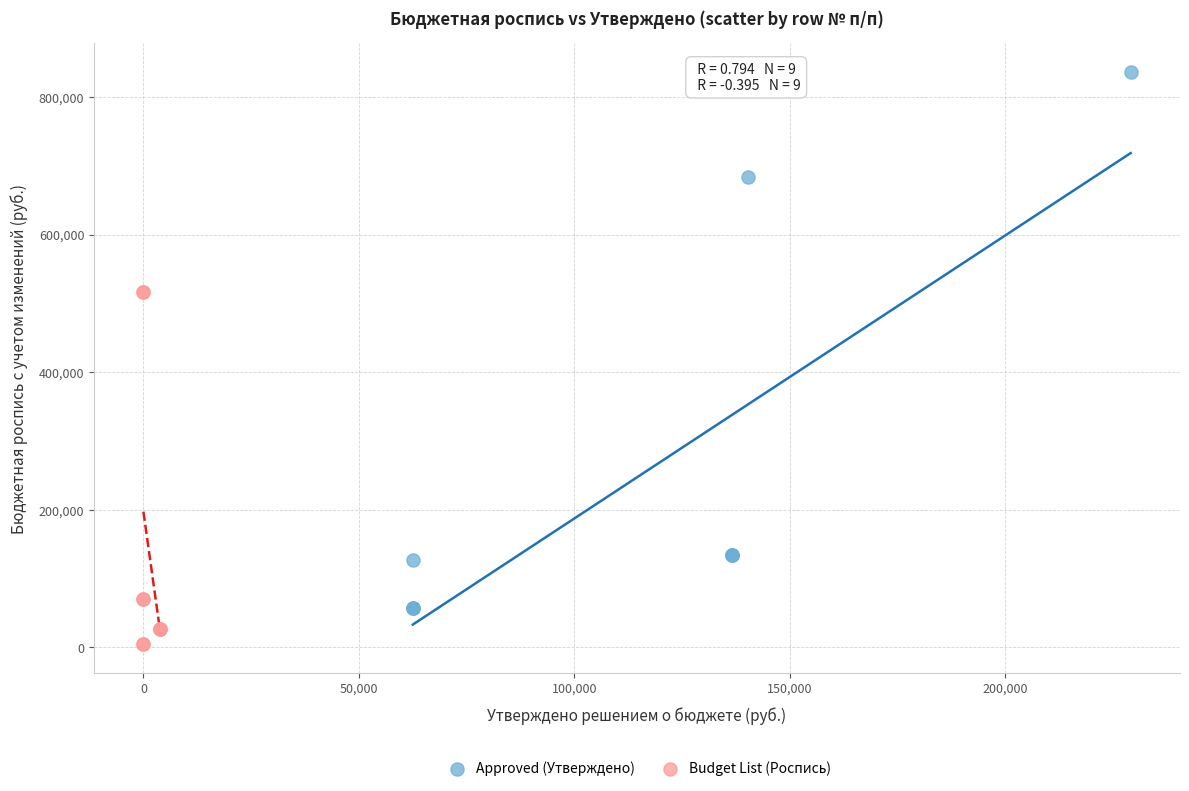

What are all the series names shown in the legend?

Approved (Утверждено), Budget List (Роспись)